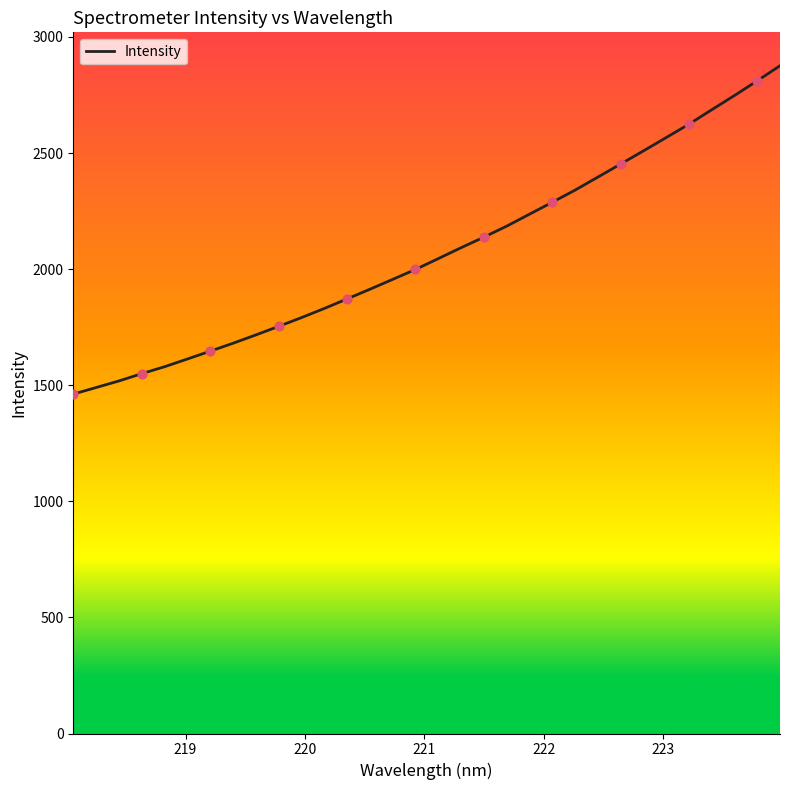

What is the difference between the maximum and minimum values?

1414.3